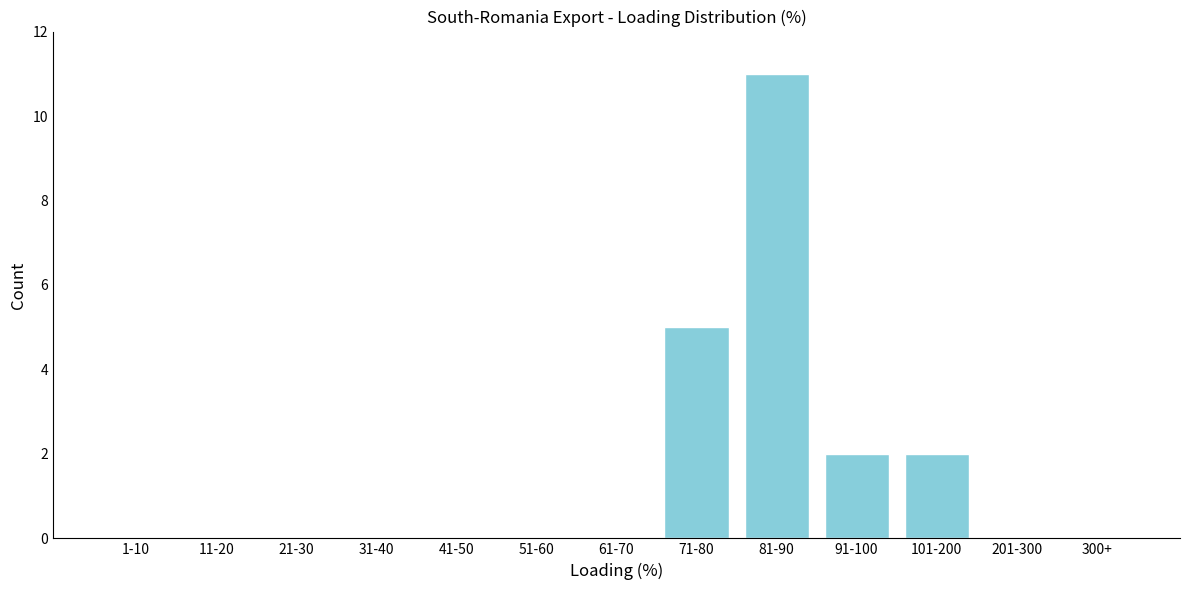

Reading left to right, extract all data points from this chart.

1-10=0	11-20=0	21-30=0	31-40=0	41-50=0	51-60=0	61-70=0	71-80=5	81-90=11	91-100=2	101-200=2	201-300=0	300+=0